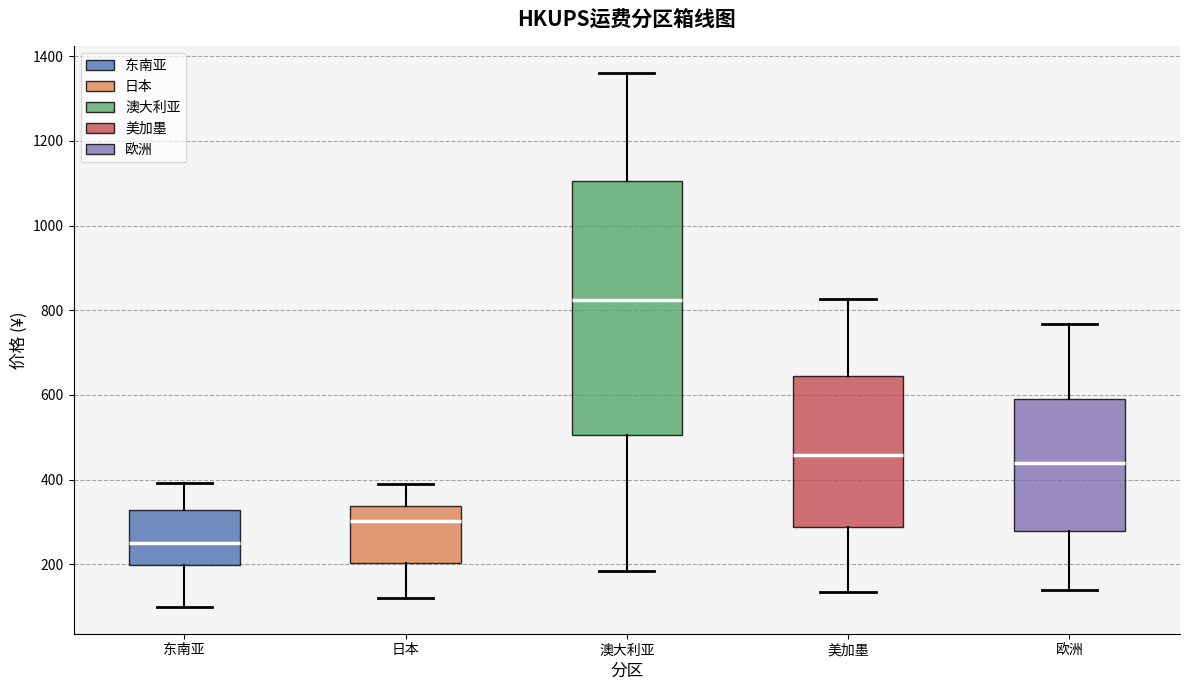

Where is the upper edge of the box for 日本 on the y-axis? The values are not printed on the chart, so give them approximately, as read against the axis.

340